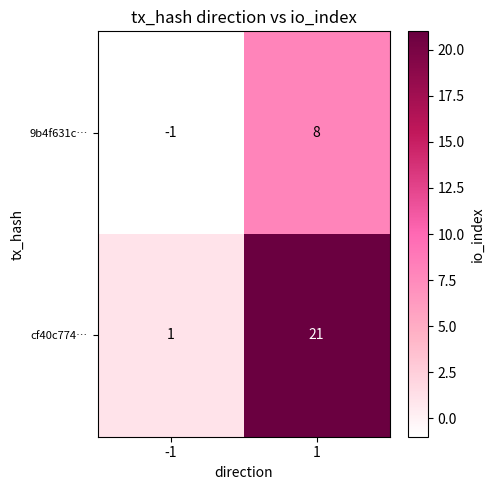

Which series has the largest range (max minus min)?

cf40c774…